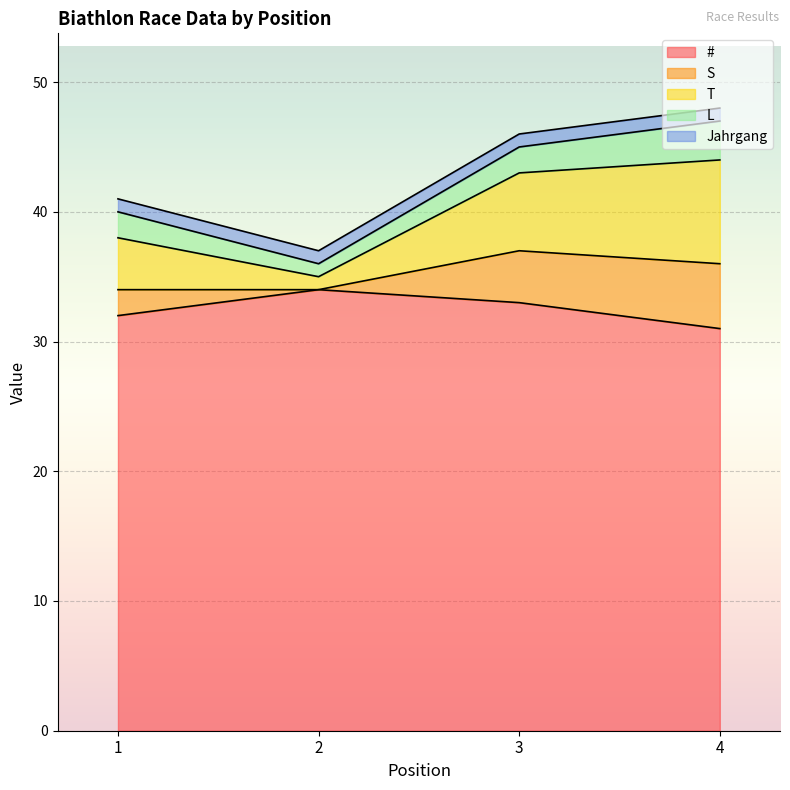

What is the minimum value for #?

31